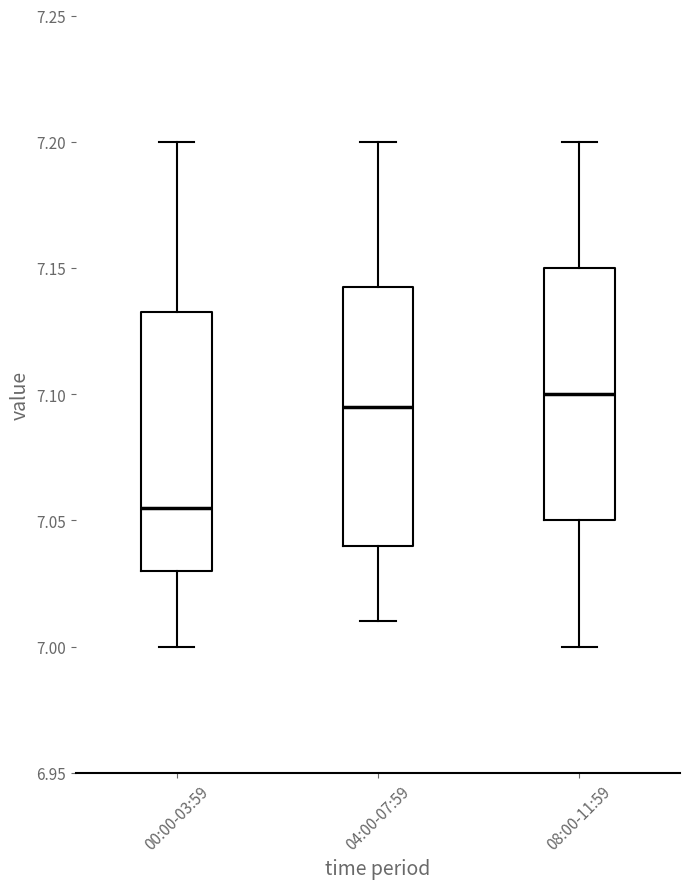

Where does the upper whisker of the box for 04:00-07:59 end on the y-axis? The values are not printed on the chart, so give them approximately, as read against the axis.

7.200